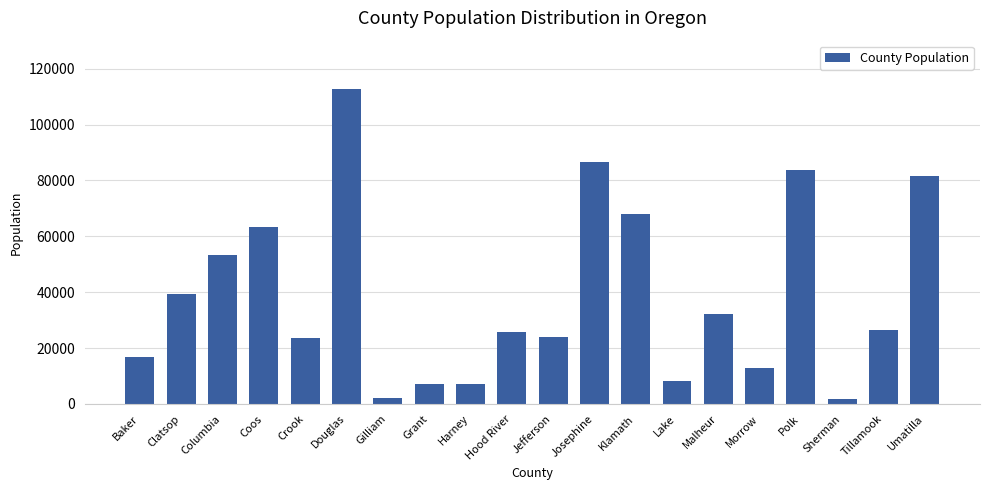

What is the change in value from Clatsop to Umatilla?

+42040